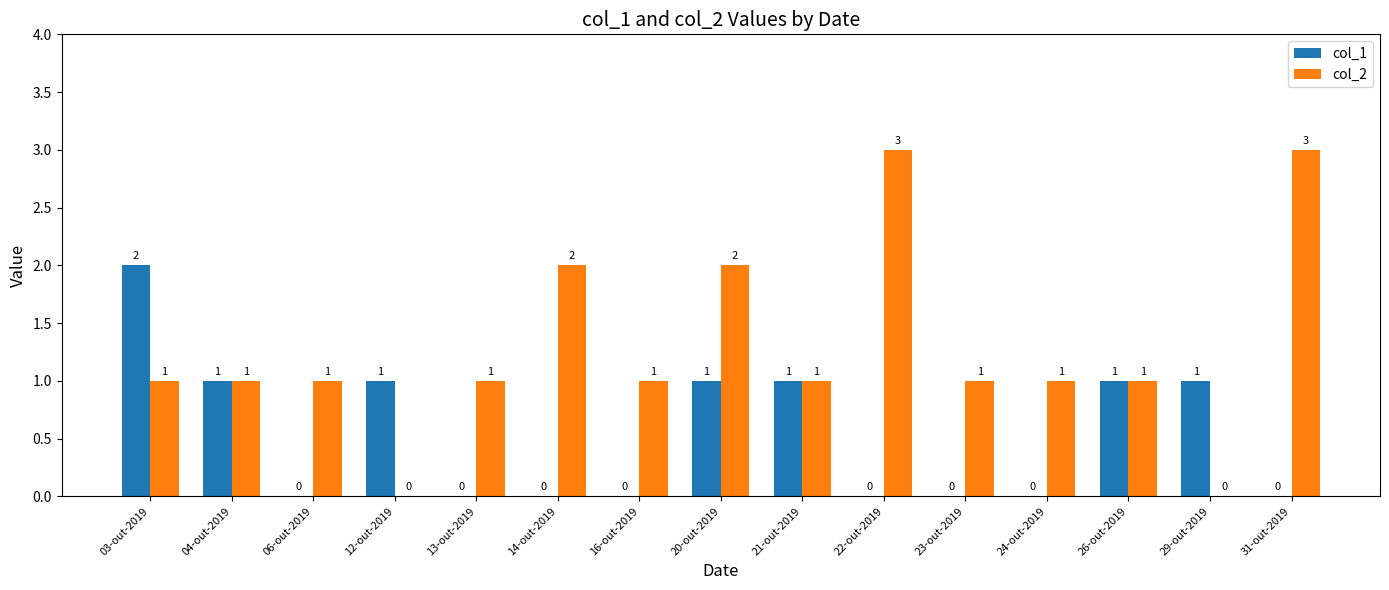

Reading left to right, transcribe all the data shown in this chart.

col_1: 03-out-2019=2	04-out-2019=1	06-out-2019=0	12-out-2019=1	13-out-2019=0	14-out-2019=0	16-out-2019=0	20-out-2019=1	21-out-2019=1	22-out-2019=0	23-out-2019=0	24-out-2019=0	26-out-2019=1	29-out-2019=1	31-out-2019=0
col_2: 03-out-2019=1	04-out-2019=1	06-out-2019=1	12-out-2019=0	13-out-2019=1	14-out-2019=2	16-out-2019=1	20-out-2019=2	21-out-2019=1	22-out-2019=3	23-out-2019=1	24-out-2019=1	26-out-2019=1	29-out-2019=0	31-out-2019=3